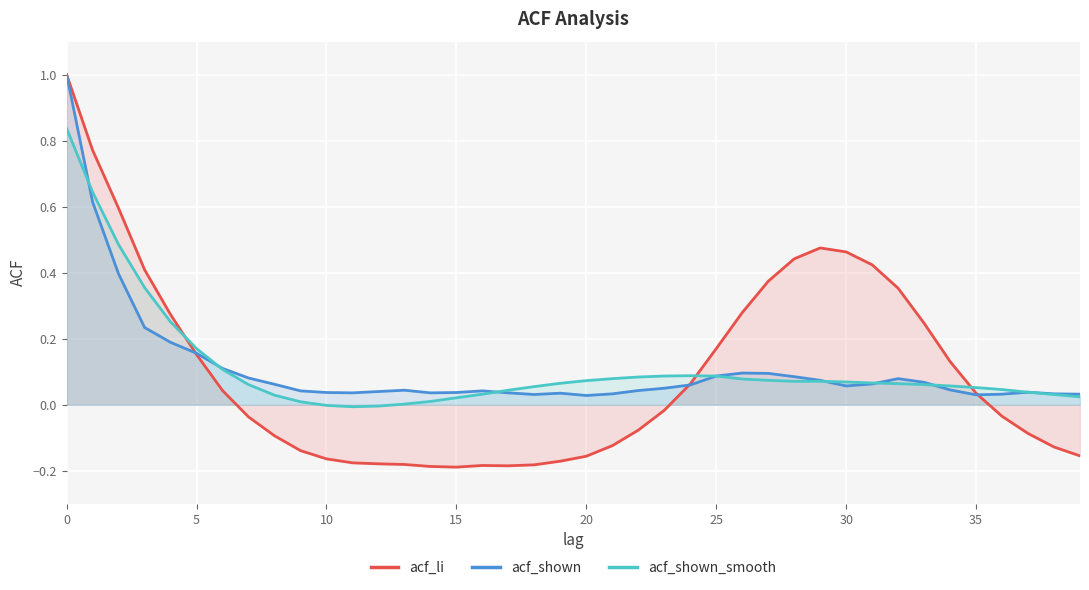

Reading right to left, list all the values displayed in this chart.

acf_li: -0.2	-0.1	-0.1	-0.0	0.0	0.1	0.2	0.4	0.4	0.5	0.5	0.4	0.4	0.3	0.2	0.1	-0.0	-0.1	-0.1	-0.2	-0.2	-0.2	-0.2	-0.2	-0.2	-0.2	-0.2	-0.2	-0.2	-0.2	-0.1	-0.1	-0.0	0.0	0.2	0.3	0.4	0.6	0.8	1.0
acf_shown: 0.0	0.0	0.0	0.0	0.0	0.0	0.1	0.1	0.1	0.1	0.1	0.1	0.1	0.1	0.1	0.1	0.1	0.0	0.0	0.0	0.0	0.0	0.0	0.0	0.0	0.0	0.0	0.0	0.0	0.0	0.0	0.1	0.1	0.1	0.2	0.2	0.2	0.4	0.6	1.0
acf_shown_smooth: 0.0	0.0	0.0	0.0	0.1	0.1	0.1	0.1	0.1	0.1	0.1	0.1	0.1	0.1	0.1	0.1	0.1	0.1	0.1	0.1	0.1	0.1	0.0	0.0	0.0	0.0	0.0	-0.0	-0.0	-0.0	0.0	0.0	0.1	0.1	0.2	0.3	0.4	0.5	0.6	0.8